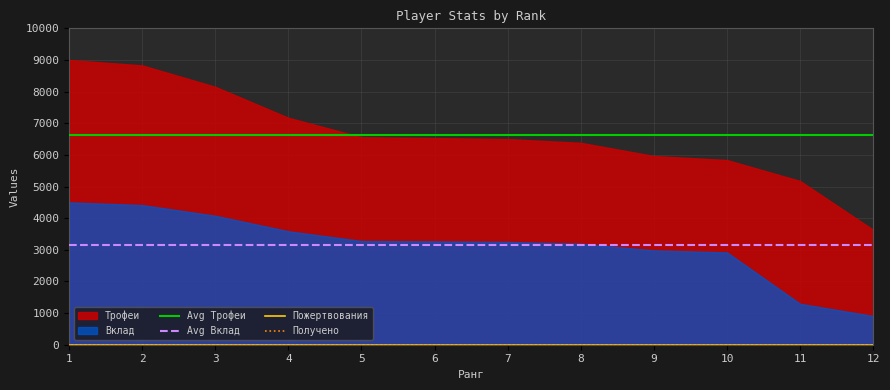

Where is Вклад nearest to the value 2703?

10